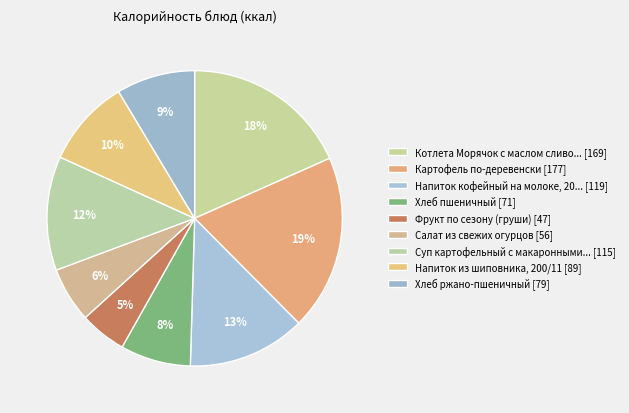

How many segments does this pie chart have?

9